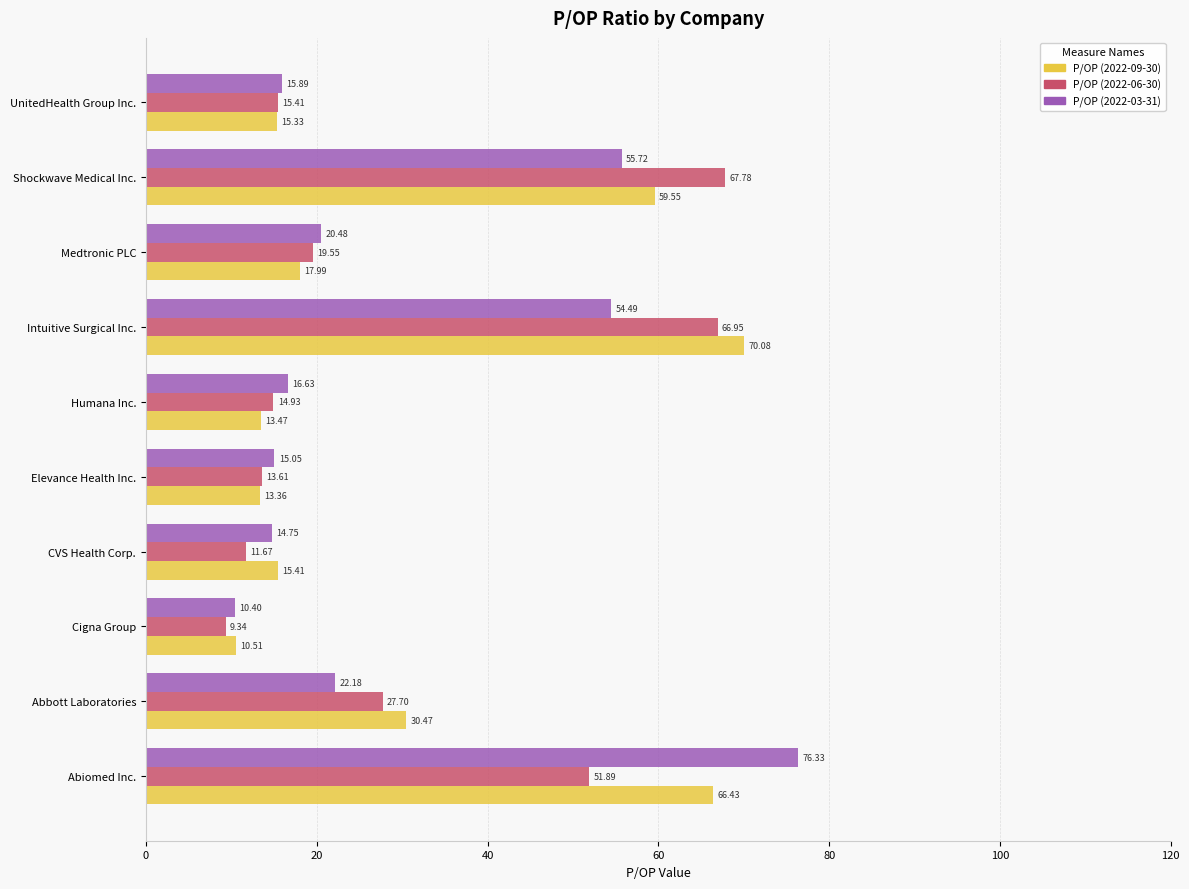

What is the sum of the P/OP (2022-09-30) values at Medtronic PLC and Abbott Laboratories?

48.5